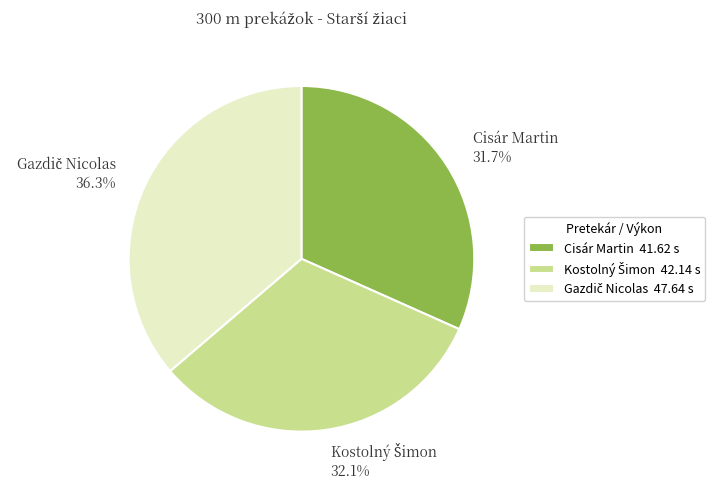

Does Cisár Martin account for over 50% of the chart?

No